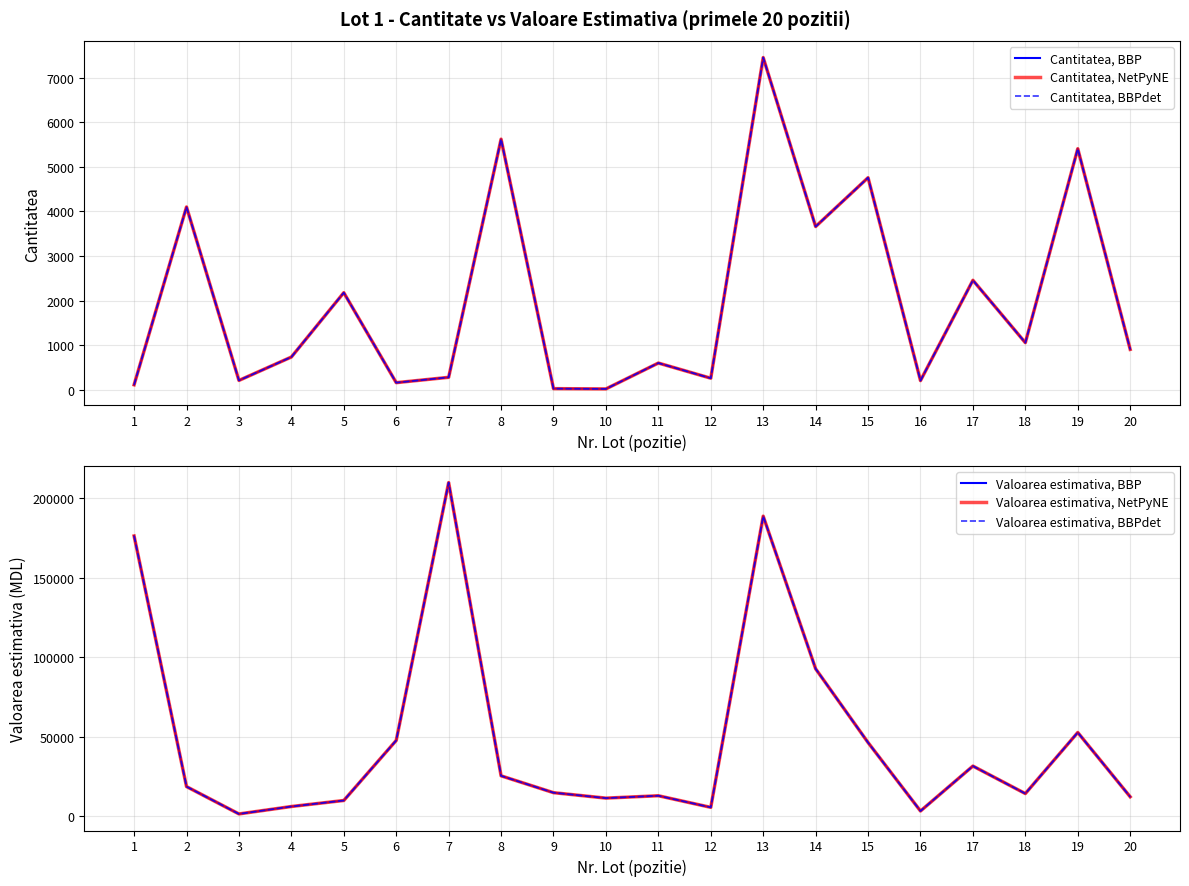

How many values in the Valoarea estimativa, BBPdet series exceed 18655?

9